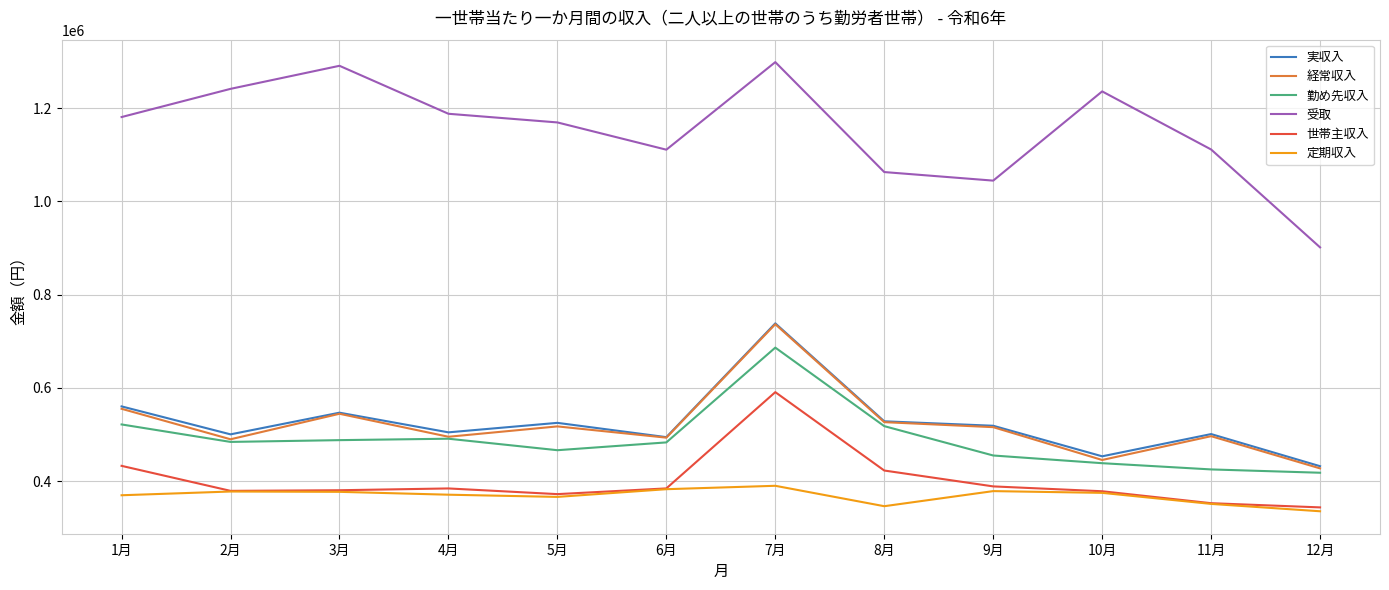

The value of 勤め先収入 at 9月 is 678933. True or false?

False